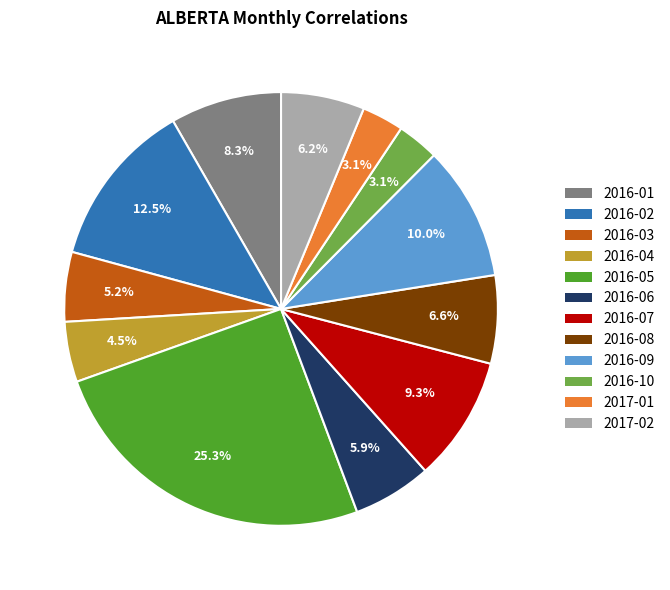

Which category has the biggest portion of the pie?

2016-05